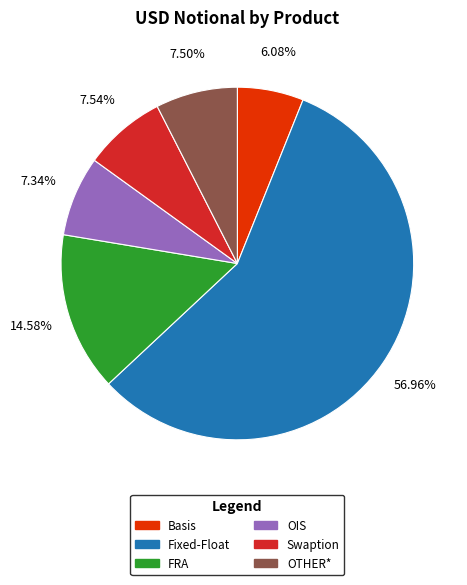

Does Basis account for over 50% of the chart?

No